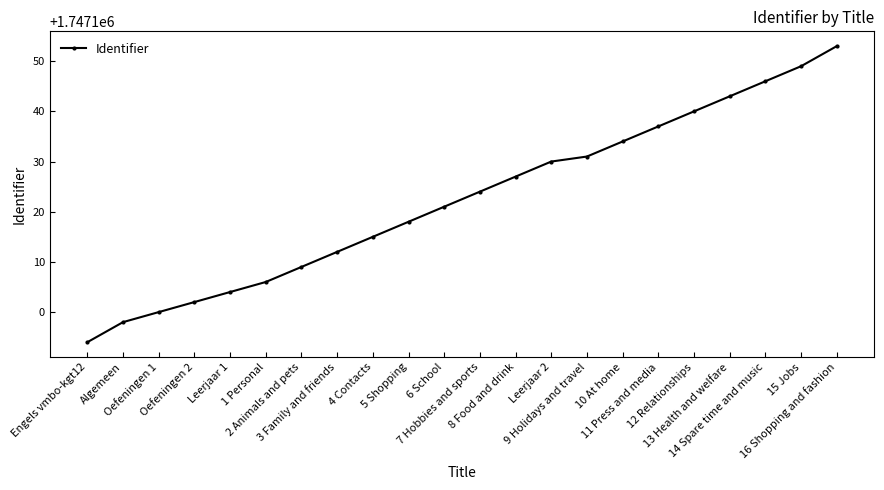

What value does the data have at Leerjaar 1, to the nearest 10?

1747100